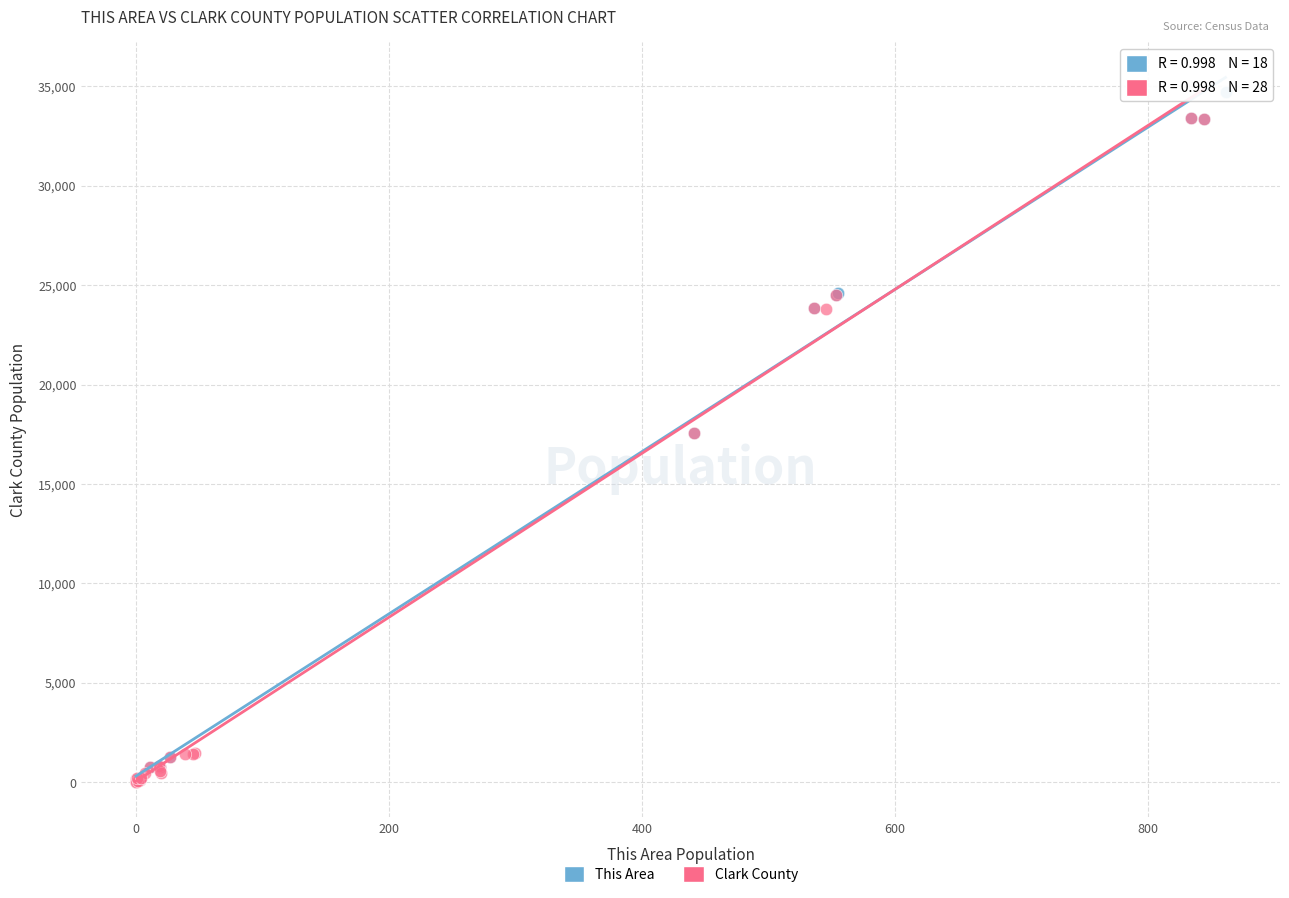

Which series reaches the maximum Y coordinate?

This Area